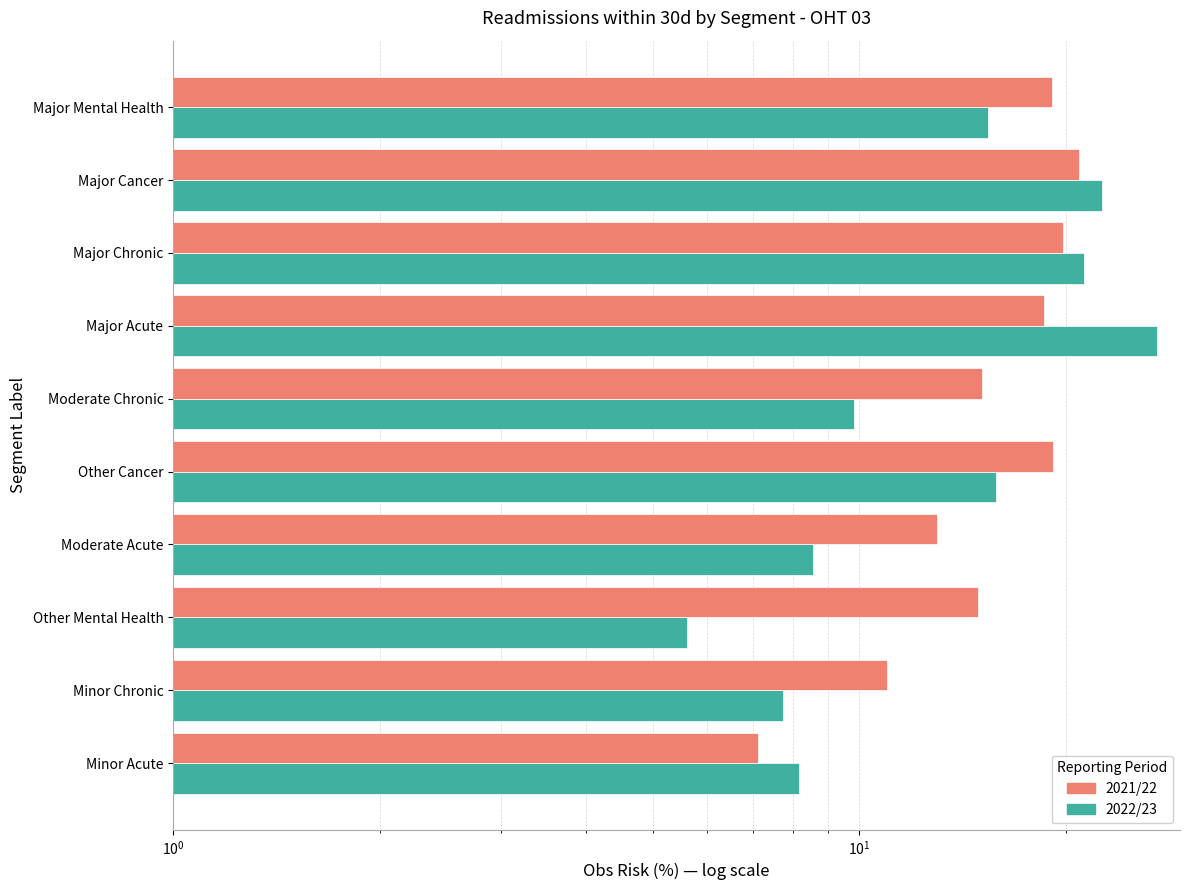

What is the maximum value for 2021/22?

20.9